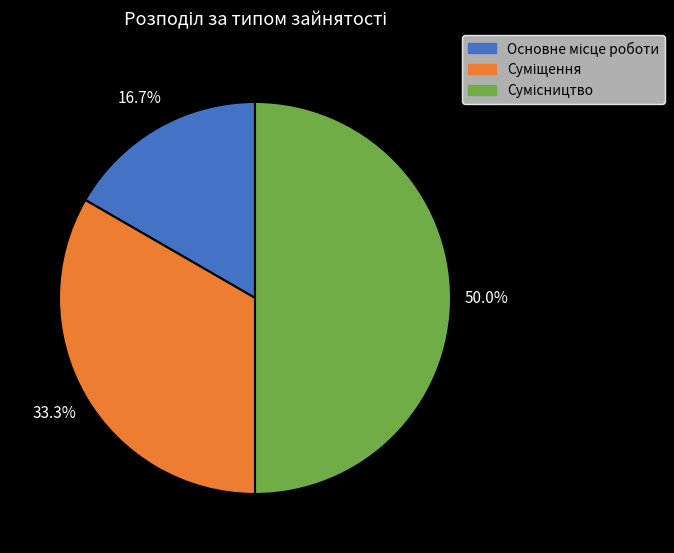

The Сумісництво slice represents 44% of the pie. True or false?

False